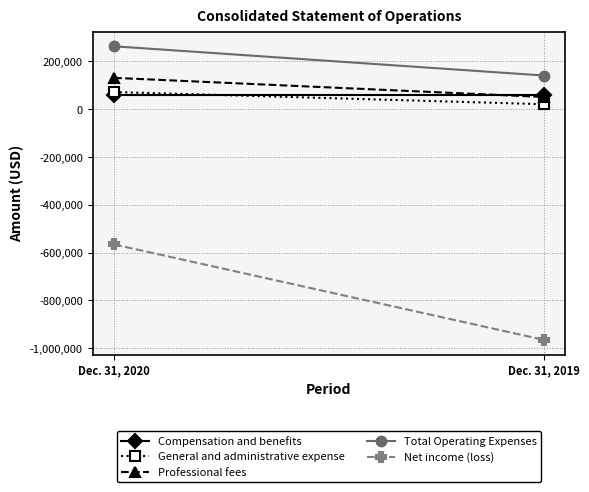

What is the sum of the Net income (loss) values at Dec. 31, 2019 and Dec. 31, 2020?

-1531907